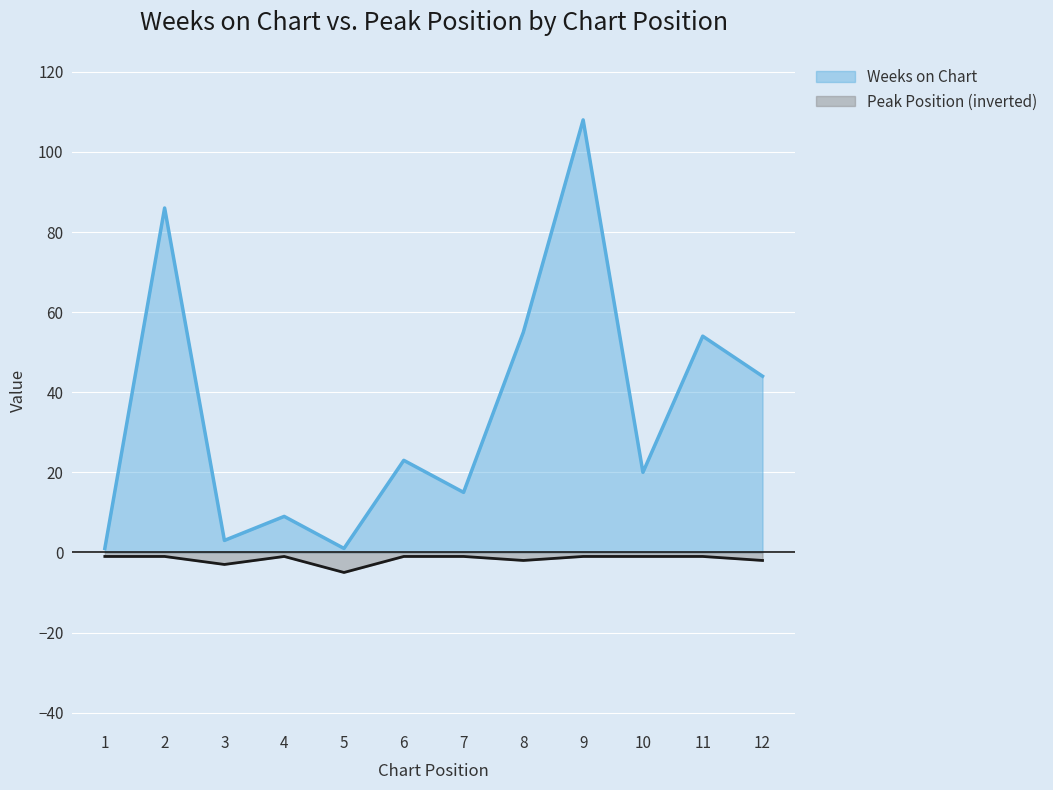

Which label corresponds to the largest value in the chart?

9